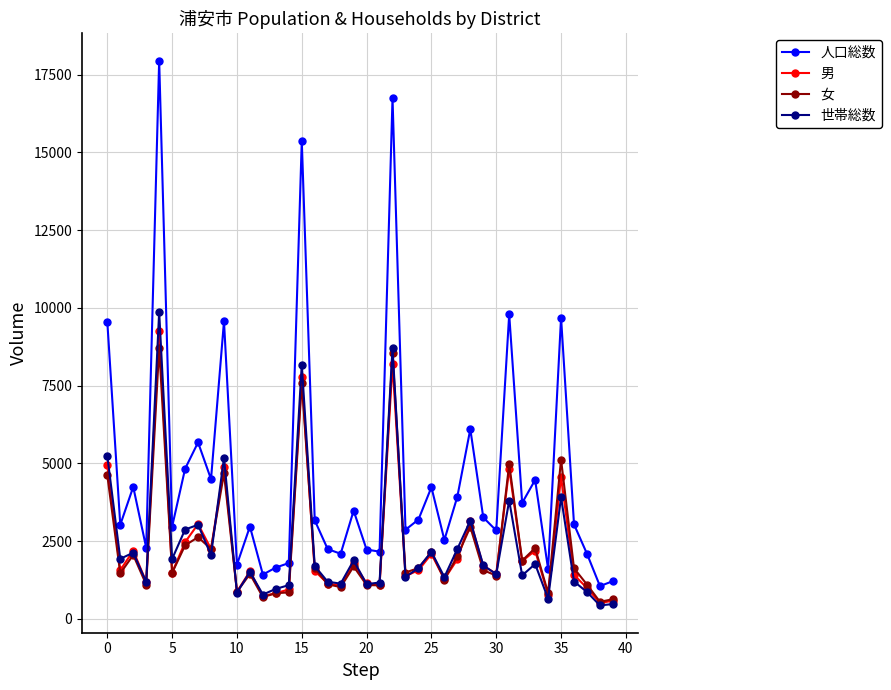

At how many categories does at least one series exceed 12584?

3